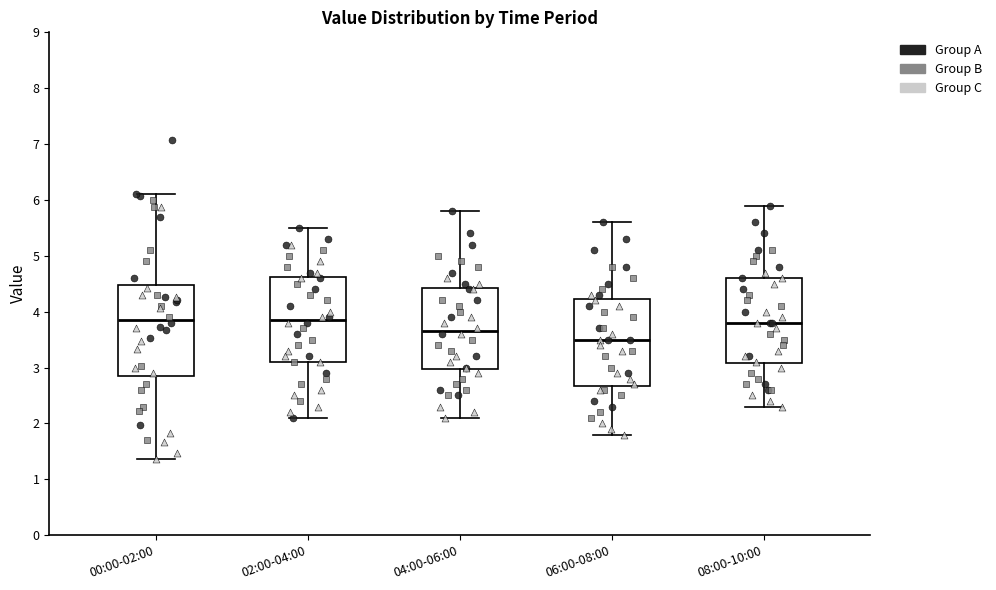

Where is the upper edge of the box for 06:00-08:00 on the y-axis? The values are not printed on the chart, so give them approximately, as read against the axis.

4.2